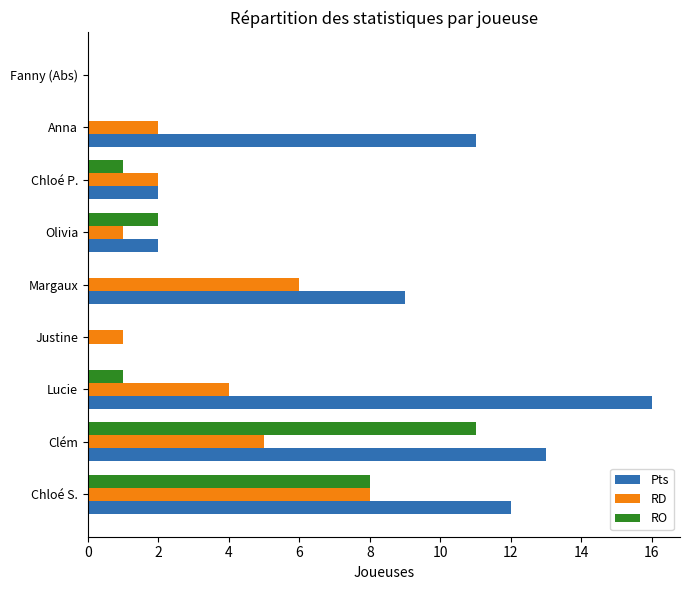

Which series has the largest total across all categories?

Pts